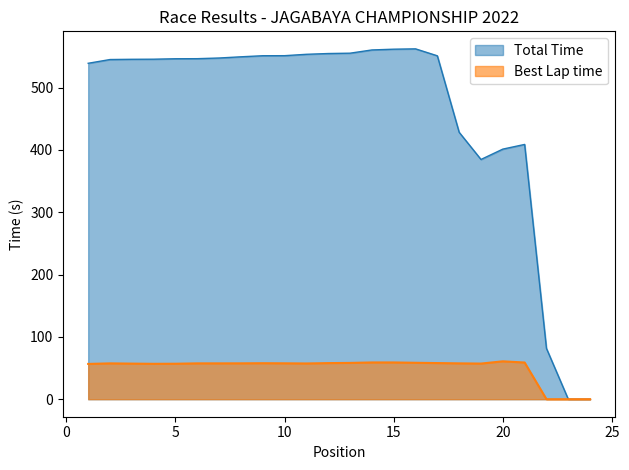

Which series changed the most between 2 and 16?

Total Time